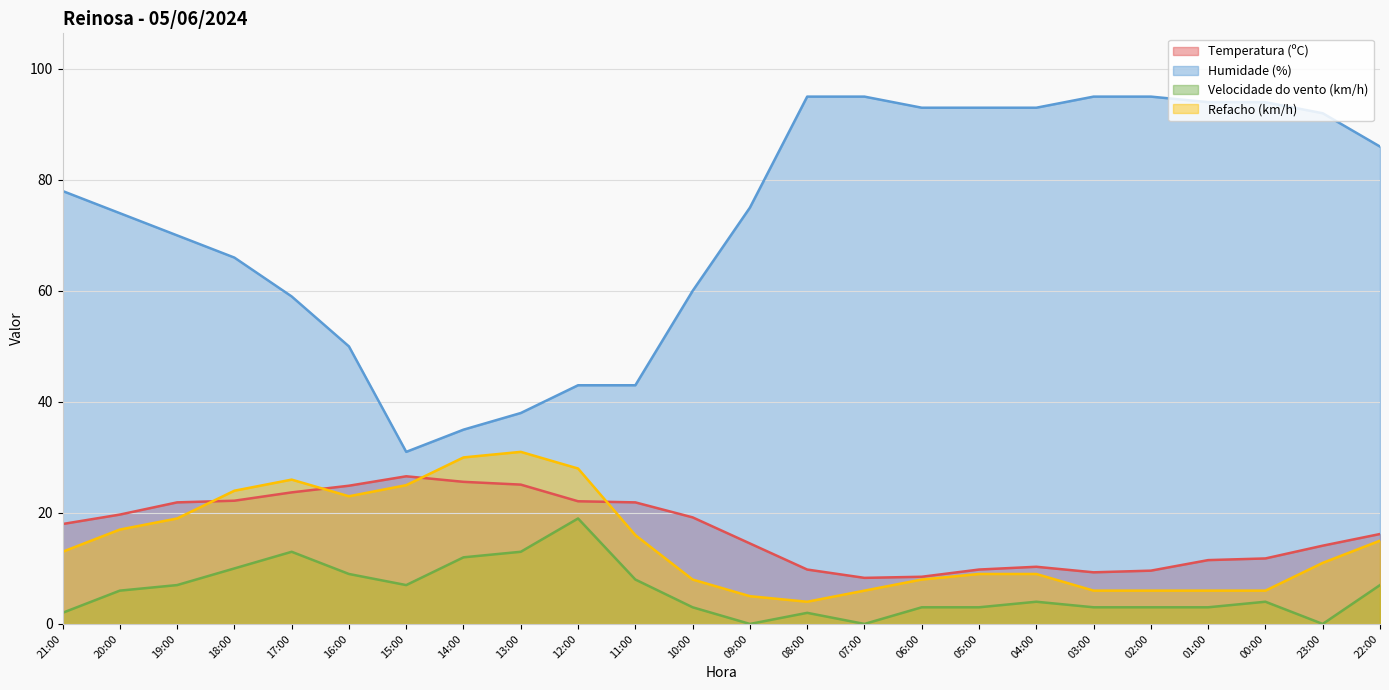

Which series has the widest spread of values?

Humidade (%)